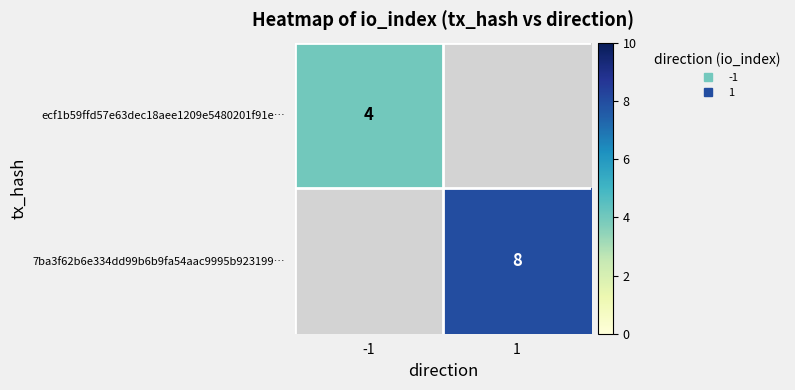

Which has a higher value, -1 or 1?

1